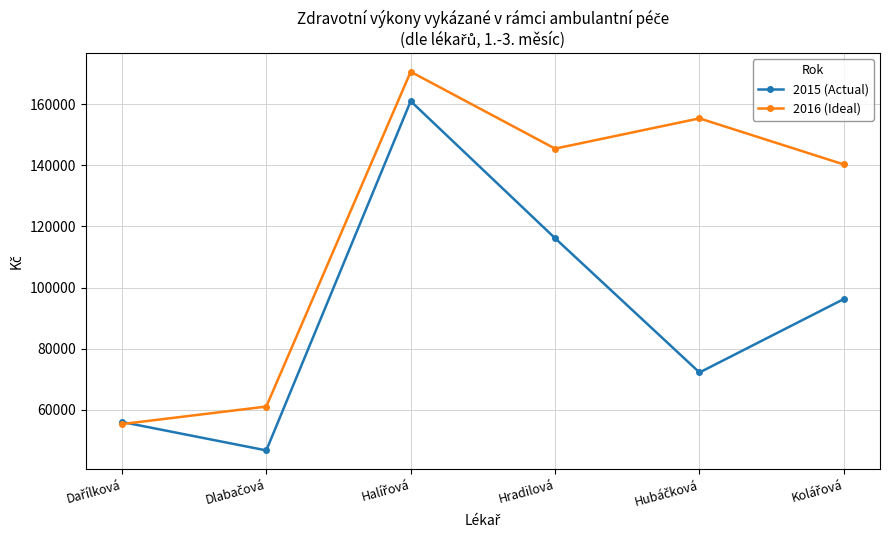

What is the approximate value of 2016 (Ideal) at Hradilová, to the nearest 50?

145450